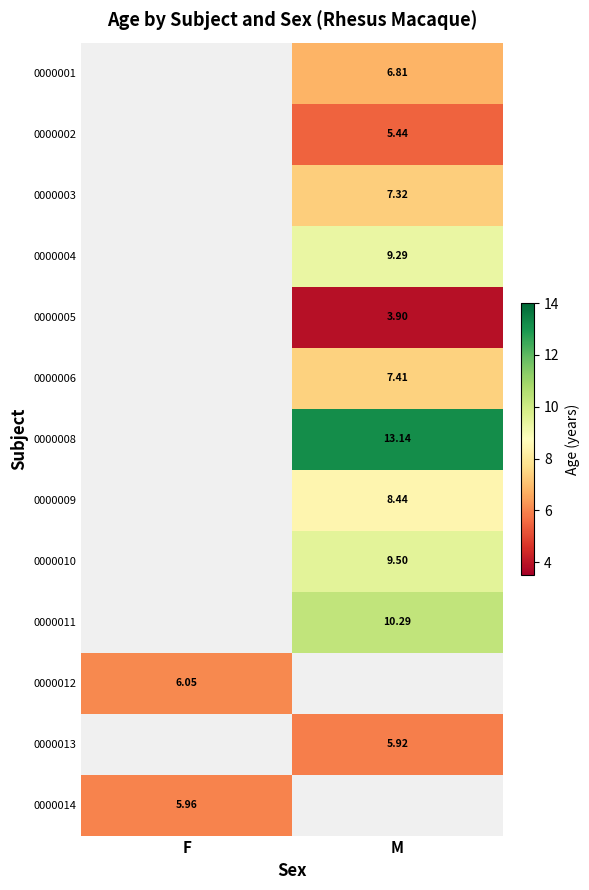

Where does the 0000013 series first go above 5?

M